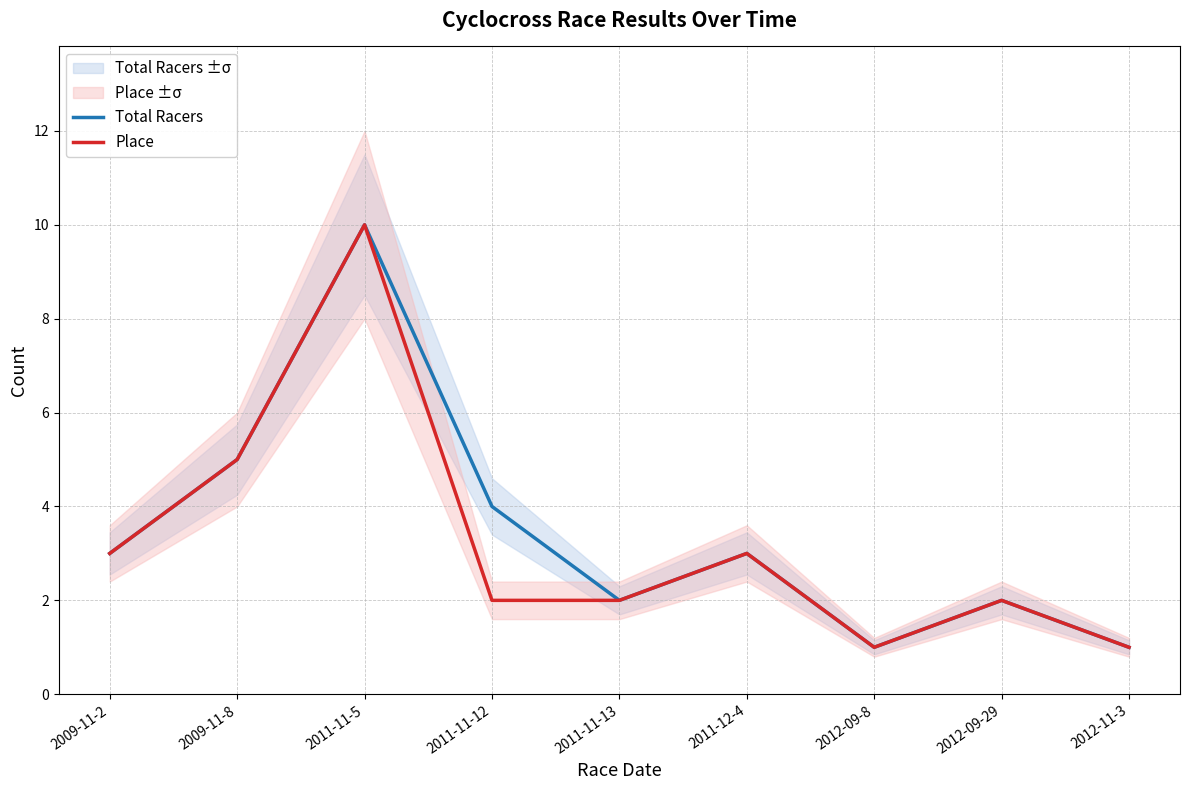

What is the difference between the second highest and second lowest values in the Place series?

4